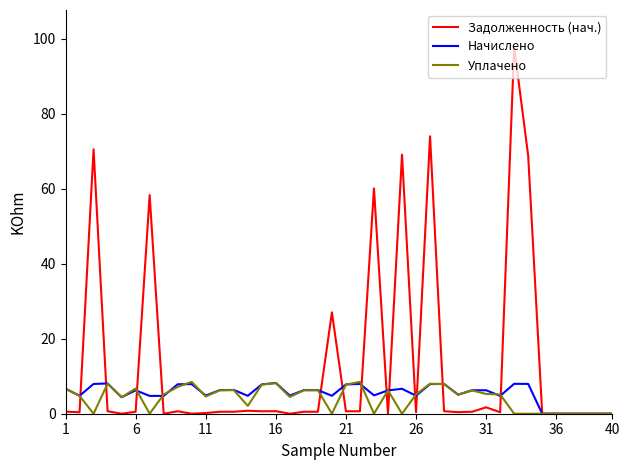

What is the highest value of the Уплачено series?

8.5